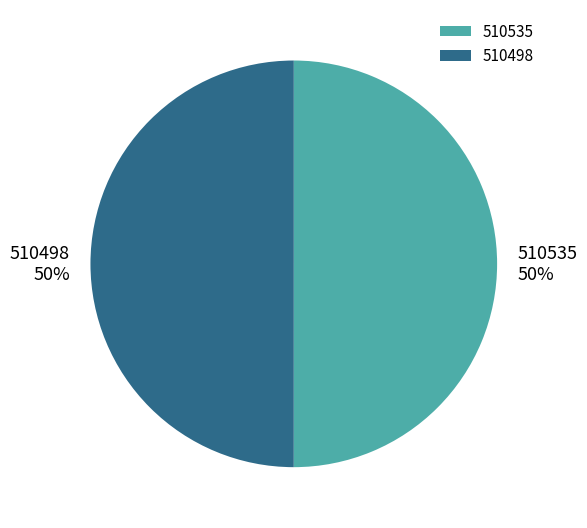

The 510498 slice represents 50% of the pie. True or false?

True